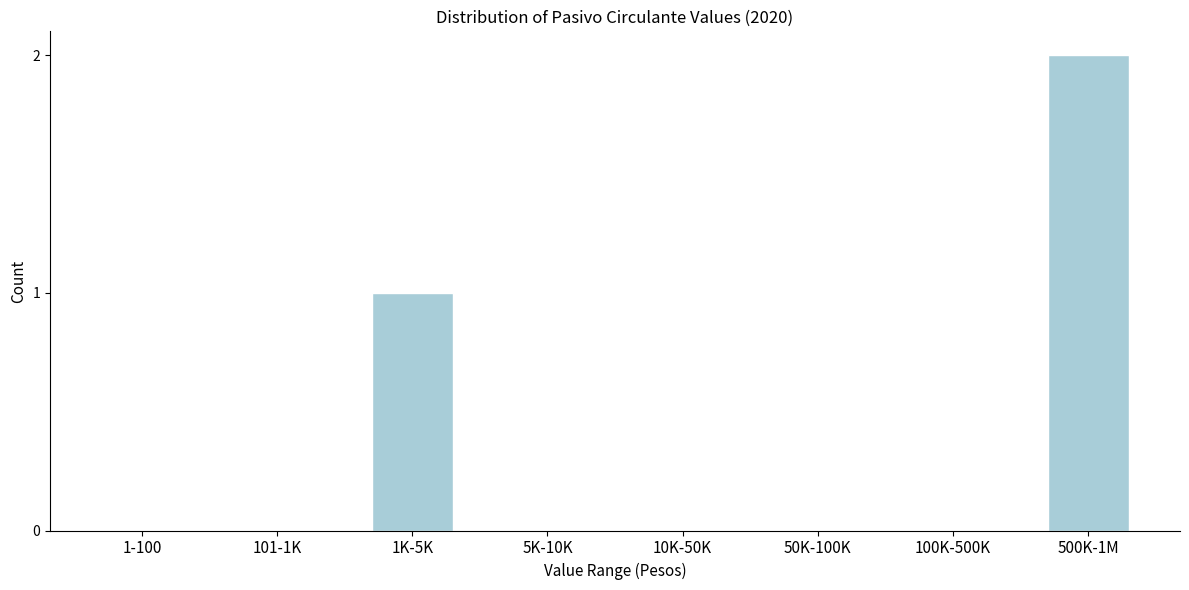

Reading left to right, extract all data points from this chart.

1-100=0	101-1K=0	1K-5K=1	5K-10K=0	10K-50K=0	50K-100K=0	100K-500K=0	500K-1M=2